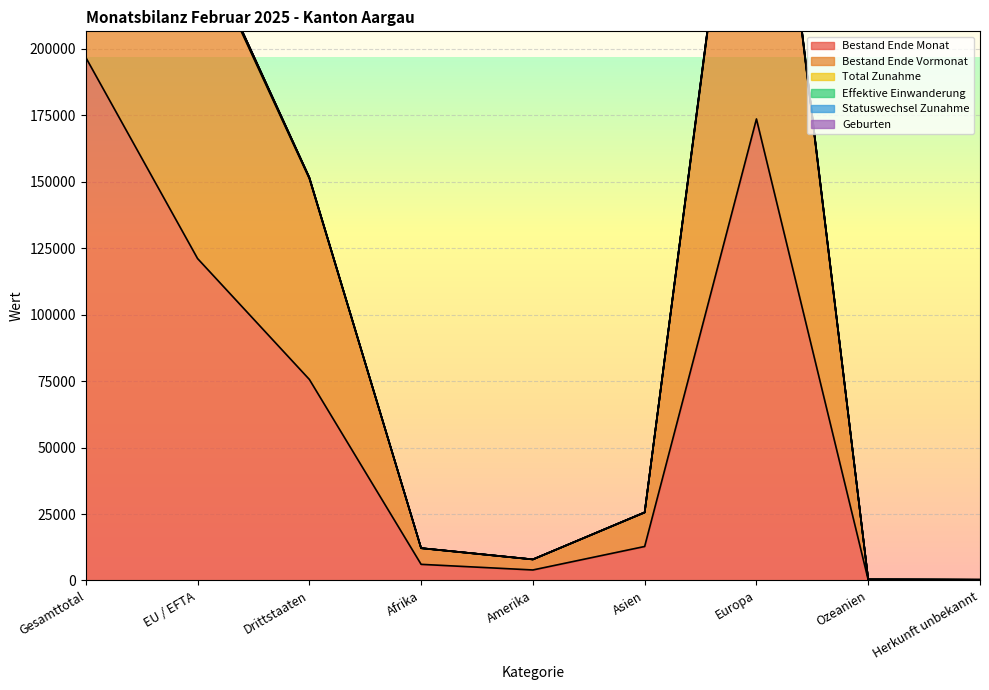

What is the spread (max minus min) of values at Drittstaaten?

75988